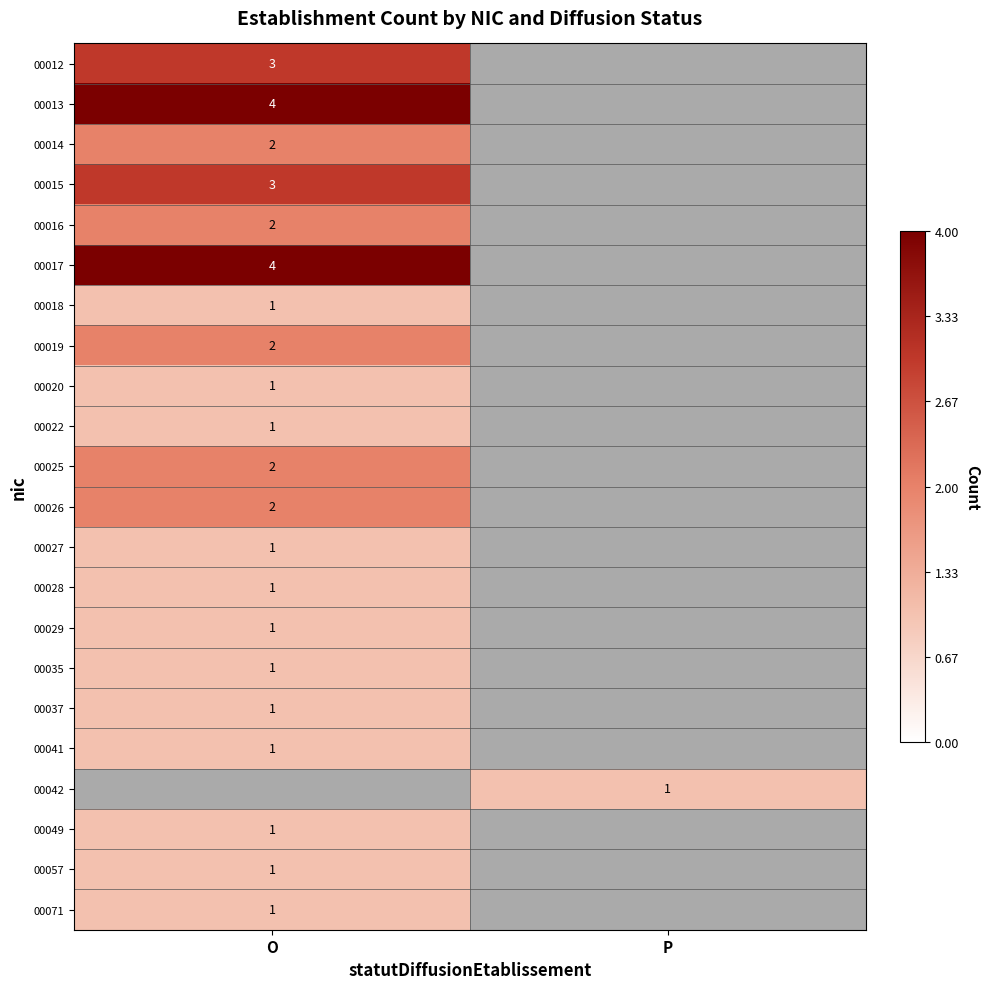

The 00025 series shows 2 at O. True or false?

True